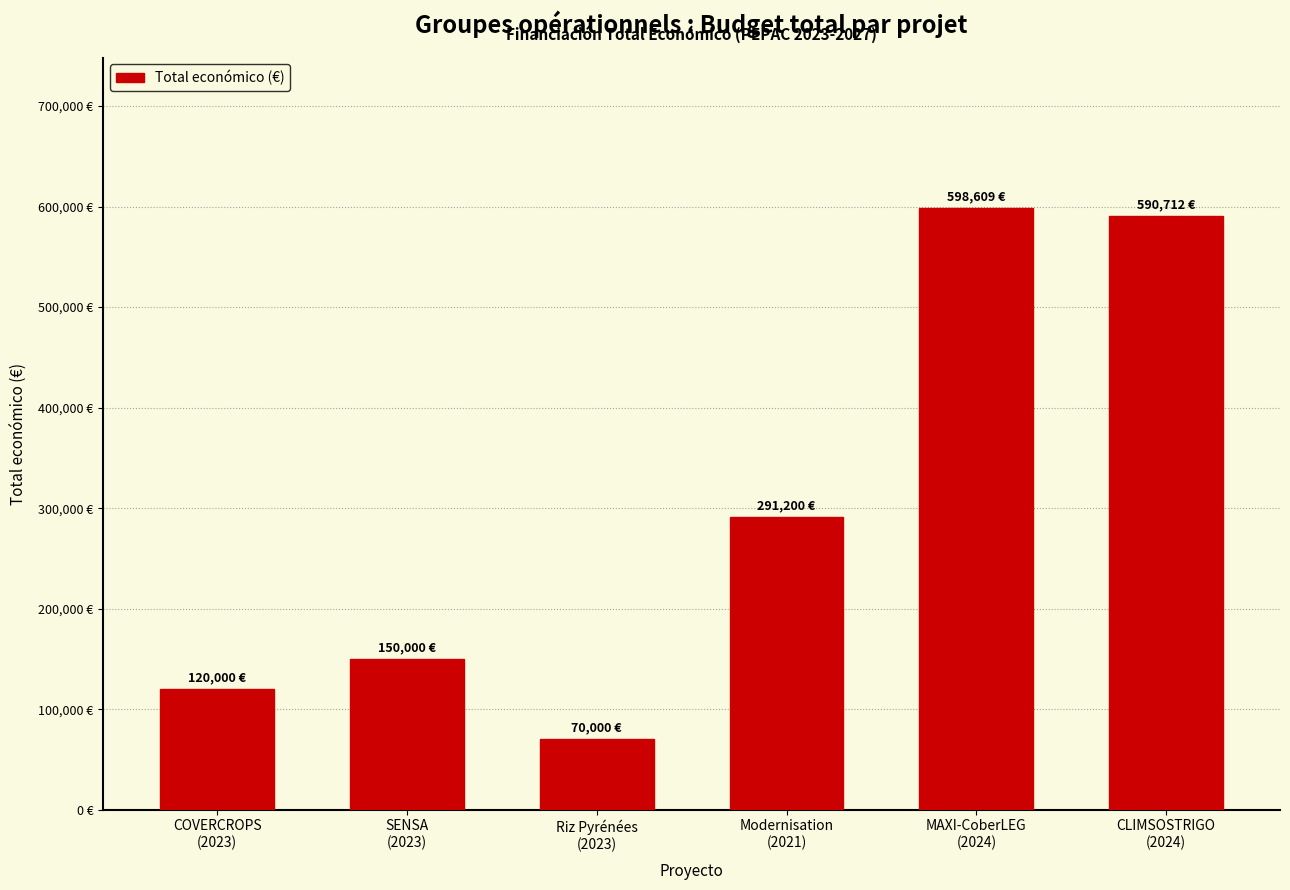

Approximately how many times larger is the value at CLIMSOSTRIGO
(2024) compared to Riz Pyrénées
(2023)?

8.4